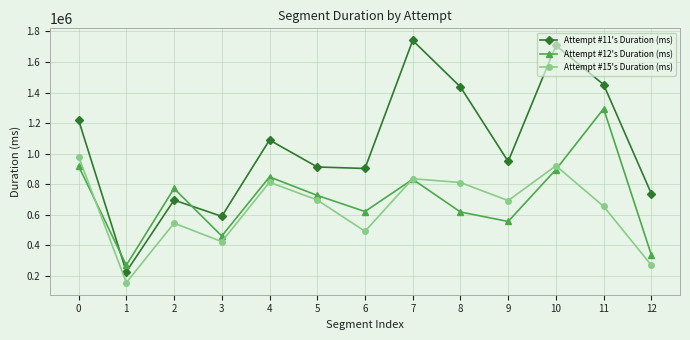

What is the difference between the Attempt #11's Duration (ms) values at 8 and 10?

271192